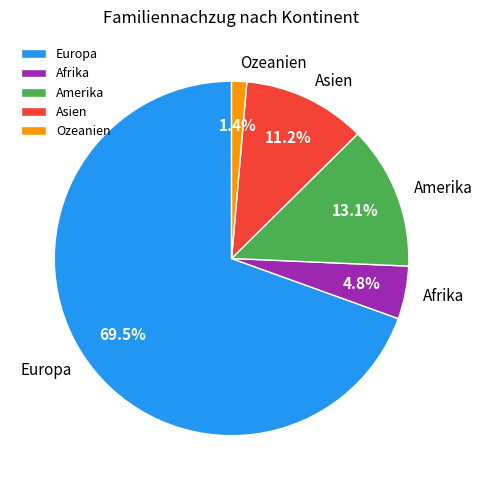

What percentage do Afrika and Ozeanien together represent?

6.2%